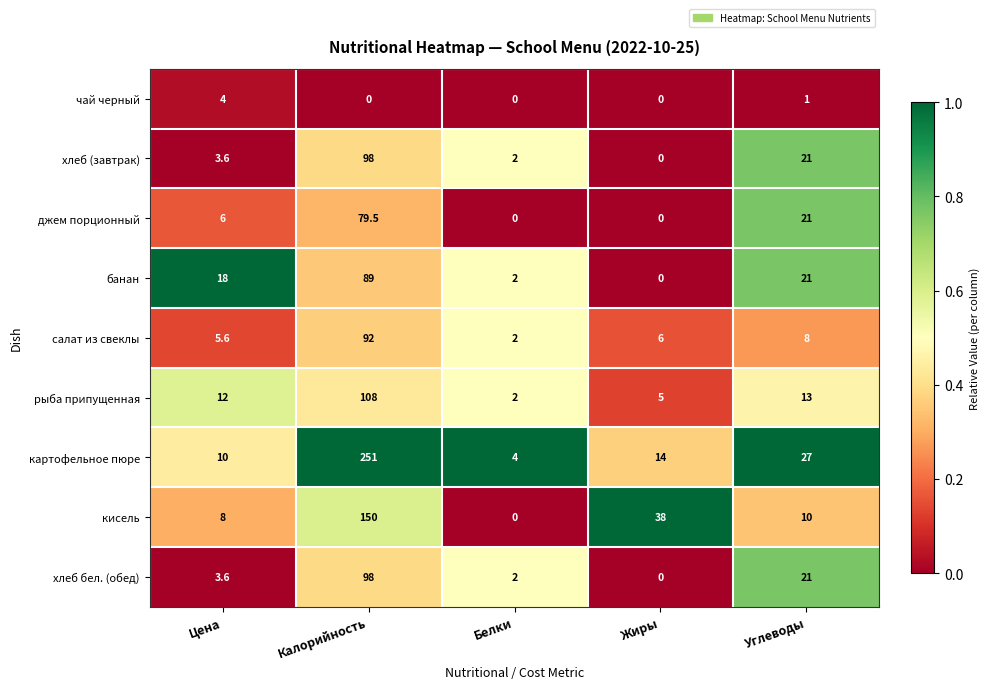

What value does the картофельное пюре series have at Белки?

4.0